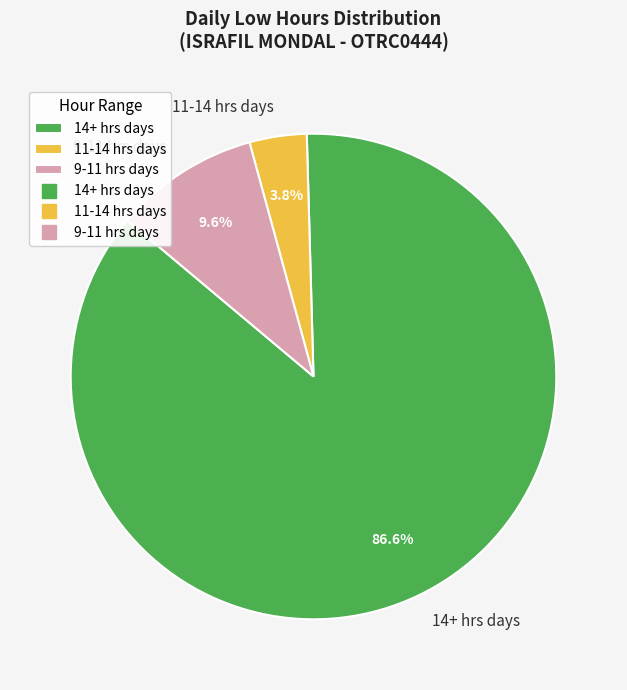

To the nearest percent, what is the average slice percentage?

33%